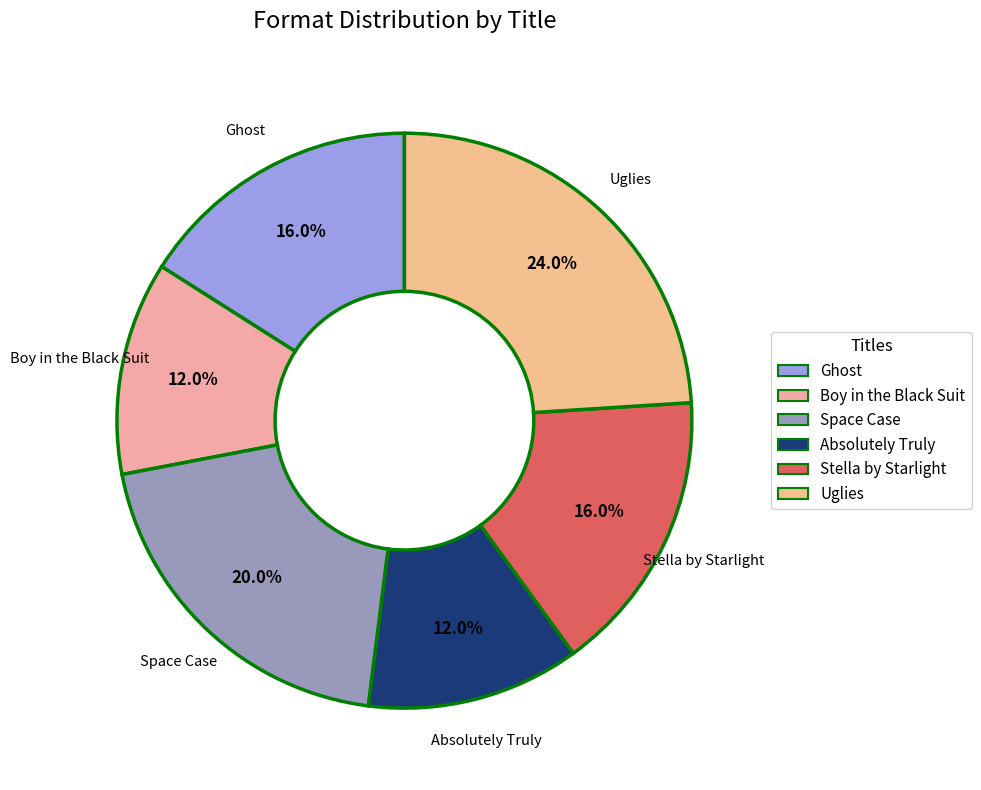

The Stella by Starlight slice represents 16% of the pie. True or false?

True